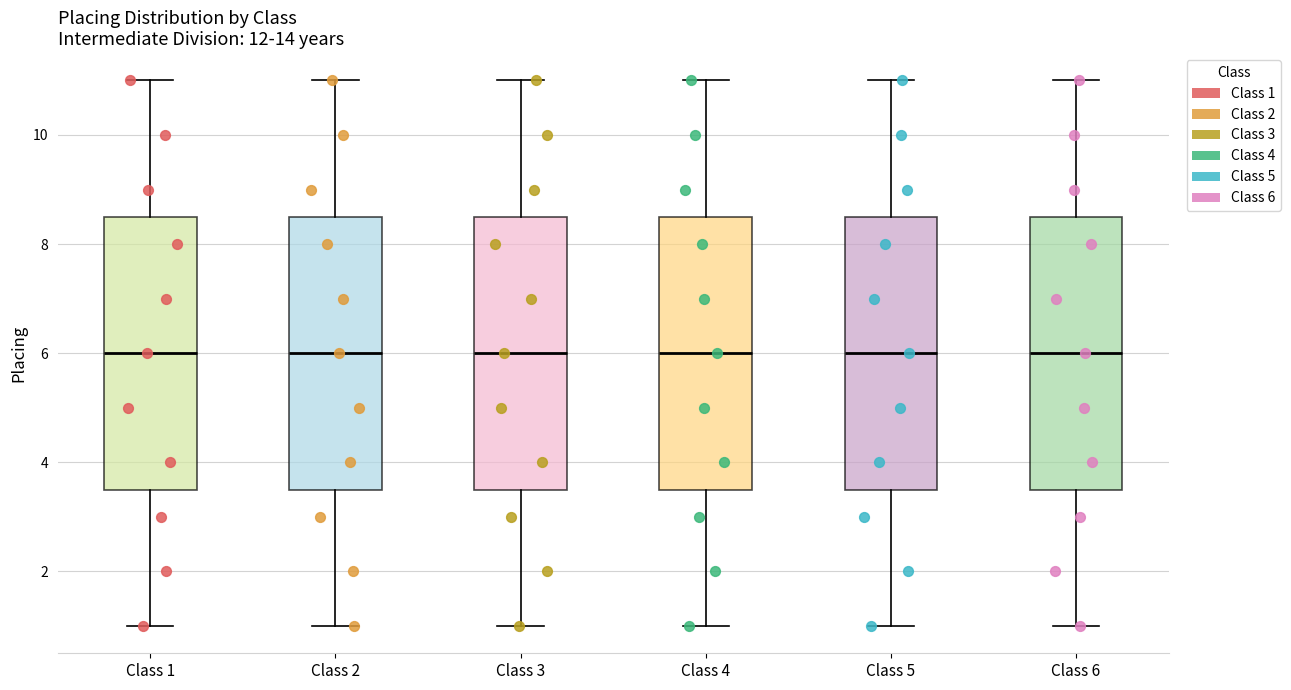

Reading left to right, transcribe this box plot: for each box, give where its median line is, the range the box spans, and where its two whiskers end, as read against the y-axis. The values are not printed on the chart, so give them approximately, as read against the axis.

Class 1: median 6.0, box 3.6 to 8.6, whiskers 1.0 to 11.0
Class 2: median 6.0, box 3.6 to 8.6, whiskers 1.0 to 11.0
Class 3: median 6.0, box 3.6 to 8.6, whiskers 1.0 to 11.0
Class 4: median 6.0, box 3.6 to 8.6, whiskers 1.0 to 11.0
Class 5: median 6.0, box 3.6 to 8.6, whiskers 1.0 to 11.0
Class 6: median 6.0, box 3.6 to 8.6, whiskers 1.0 to 11.0